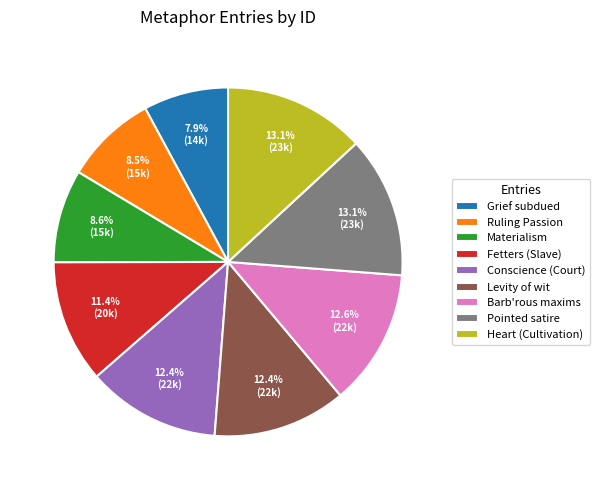

What is the smallest slice in the pie chart?

Grief subdued